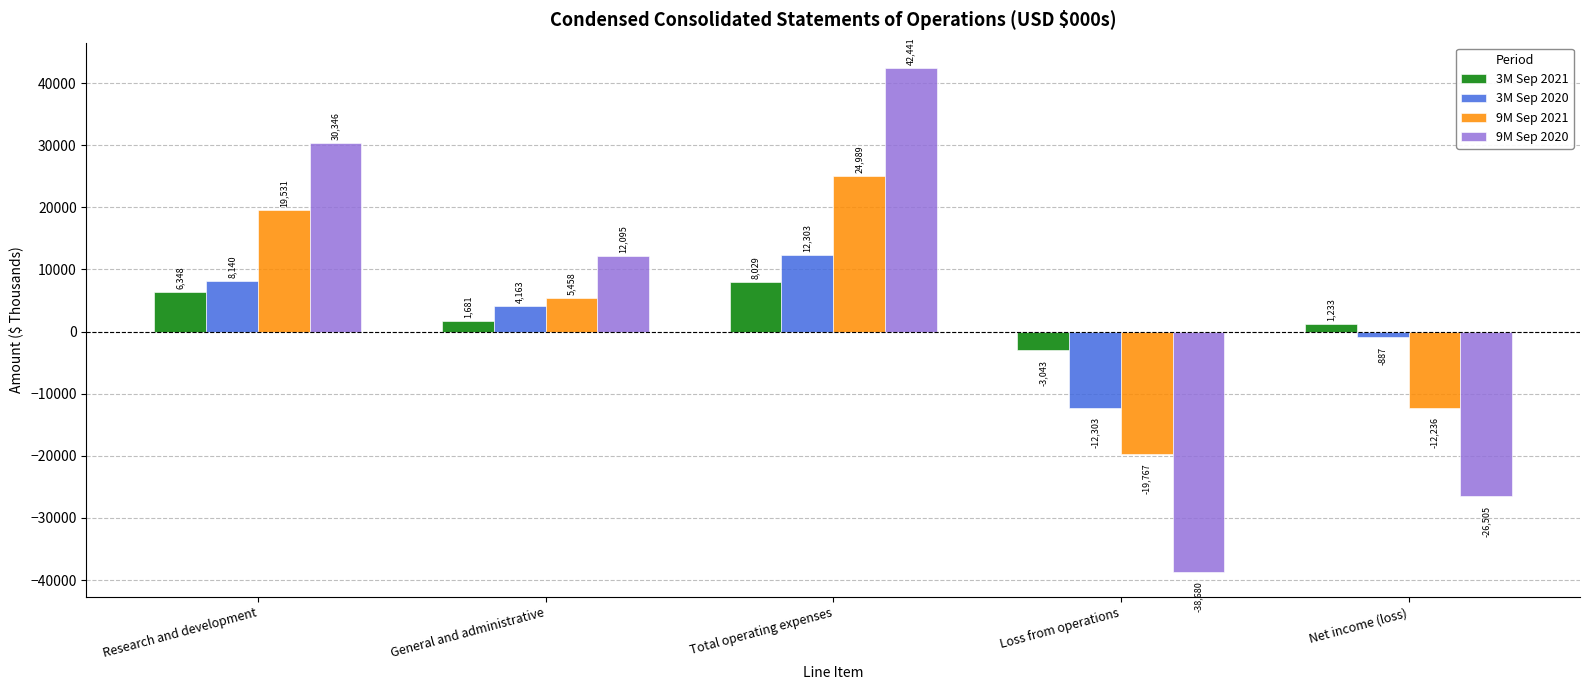

What is the value of the 3M Sep 2020 bar at the 5th from the left?

-887